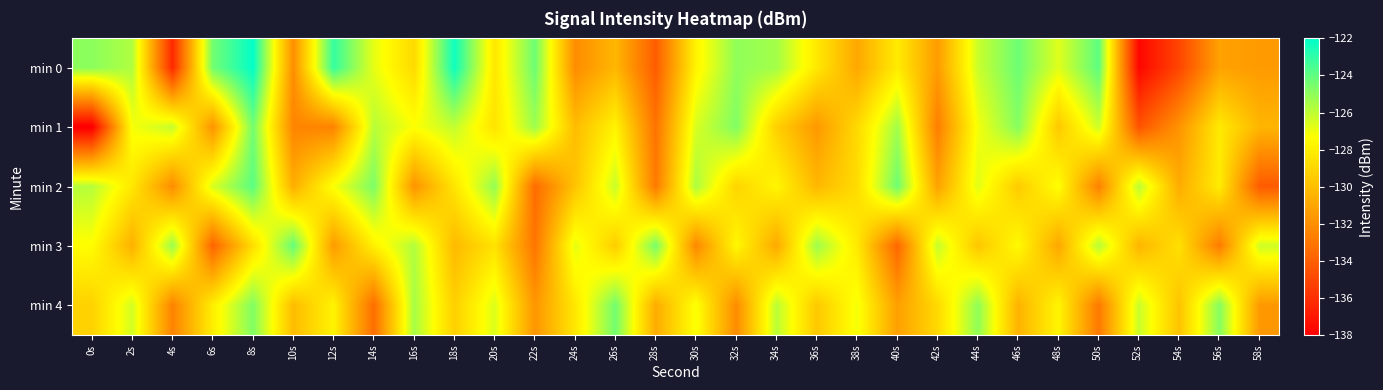

Reading right to left, extract all data points from this chart.

min 0: 58s=-131.5	56s=-131.2	54s=-135.1	52s=-137.7	50s=-124.0	48s=-126.7	46s=-124.3	44s=-126.2	42s=-131.5	40s=-128.1	38s=-131.0	36s=-128.2	34s=-125.4	32s=-125.0	30s=-127.8	28s=-134.1	26s=-130.3	24s=-132.1	22s=-124.3	20s=-128.3	18s=-122.3	16s=-128.9	14s=-126.8	12s=-123.1	10s=-132.0	8s=-122.1	6s=-124.4	4s=-136.3	2s=-125.7	0s=-124.9
min 1: 58s=-130.4	56s=-128.2	54s=-131.8	52s=-134.5	50s=-126.3	48s=-129.6	46s=-124.8	44s=-127.1	42s=-132.7	40s=-125.4	38s=-128.9	36s=-131.6	34s=-129.3	32s=-124.7	30s=-126.5	28s=-133.2	26s=-127.8	24s=-130.1	22s=-125.3	20s=-128.5	18s=-126.1	16s=-127.3	14s=-125.9	12s=-132.5	10s=-132.4	8s=-124.4	6s=-131.8	4s=-126.1	2s=-127.1	0s=-138.2
min 2: 58s=-134.2	56s=-128.1	54s=-130.8	52s=-125.9	50s=-132.6	48s=-127.3	46s=-129.5	44s=-126.7	42s=-131.2	40s=-124.3	38s=-128.8	36s=-130.3	34s=-127.7	32s=-129.1	30s=-125.6	28s=-132.9	26s=-126.2	24s=-129.8	22s=-133.5	20s=-125.1	18s=-128.4	16s=-131.8	14s=-124.6	12s=-127.2	10s=-130.7	8s=-123.9	6s=-126.5	4s=-132.1	2s=-128.3	0s=-125.8
min 3: 58s=-126.3	56s=-132.8	54s=-128.6	52s=-130.4	50s=-125.8	48s=-131.0	46s=-127.5	44s=-129.7	42s=-126.1	40s=-133.7	38s=-128.2	36s=-125.3	34s=-130.9	32s=-127.6	30s=-132.3	28s=-124.5	26s=-129.4	24s=-126.8	22s=-133.1	20s=-128.5	18s=-130.2	16s=-125.7	14s=-127.9	12s=-131.5	10s=-124.1	8s=-128.7	6s=-133.8	4s=-125.2	2s=-130.6	0s=-127.4
min 4: 58s=-131.6	56s=-124.8	54s=-129.8	52s=-126.2	50s=-132.9	48s=-127.7	46s=-130.5	44s=-125.0	42s=-128.9	40s=-131.3	38s=-127.1	36s=-129.6	34s=-125.9	32s=-132.1	30s=-127.2	28s=-130.8	26s=-124.4	24s=-128.3	22s=-131.7	20s=-126.6	18s=-129.3	16s=-125.5	14s=-133.4	12s=-127.8	10s=-130.1	8s=-124.7	6s=-128.0	4s=-132.5	2s=-126.4	0s=-129.2